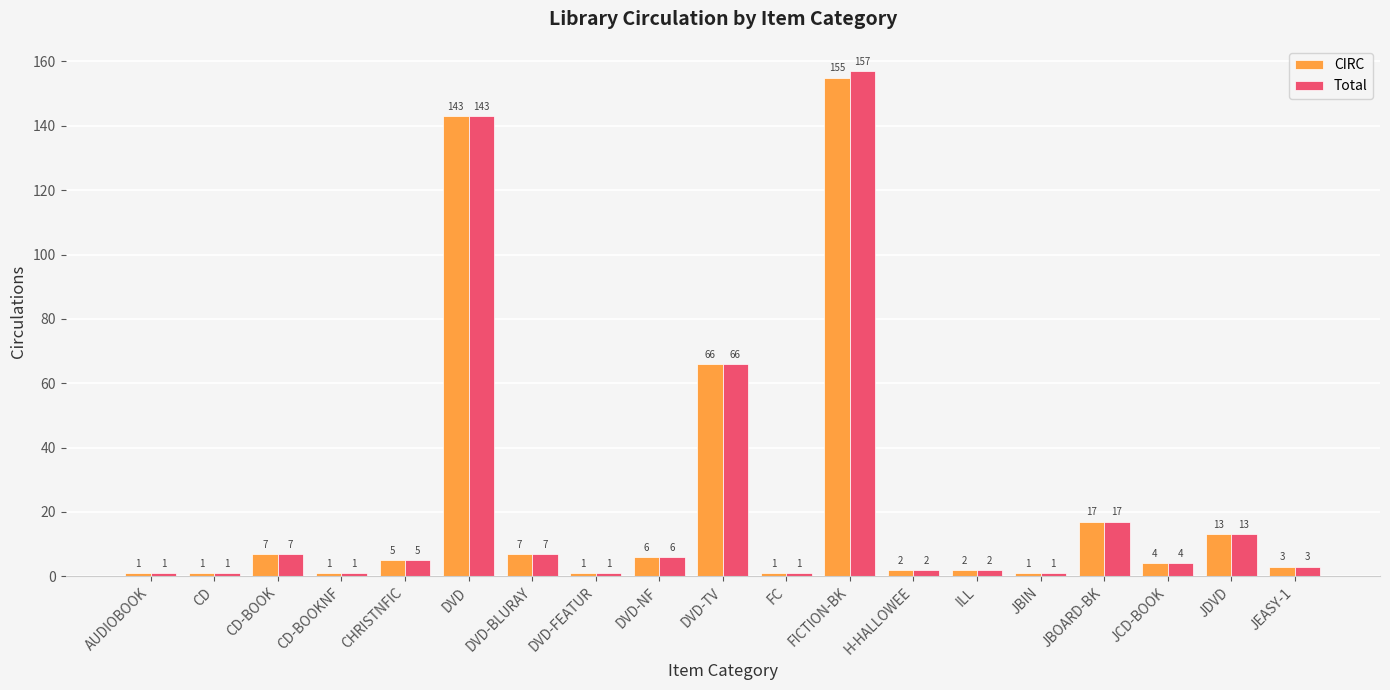

What is the greatest value displayed?

157